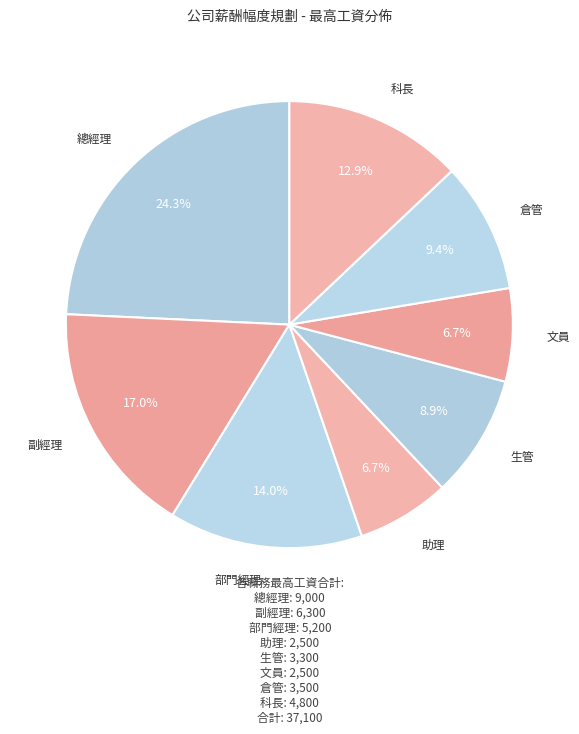

How many segments does this pie chart have?

8